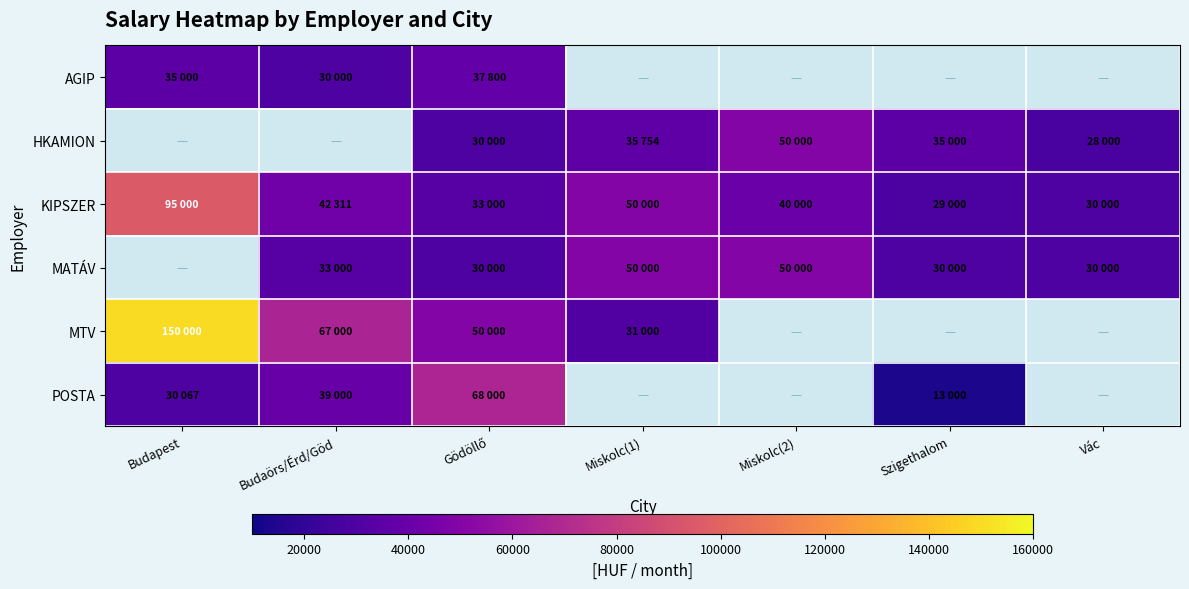

Which category has the lowest value across all series?

Szigethalom